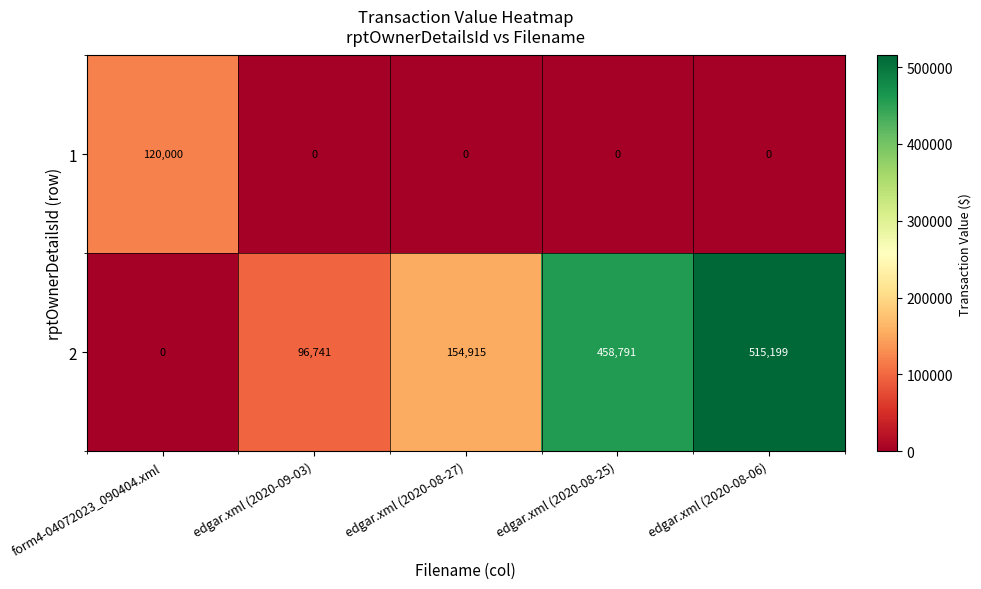

What is the spread (max minus min) of values at edgar.xml (2020-08-27)?

154915